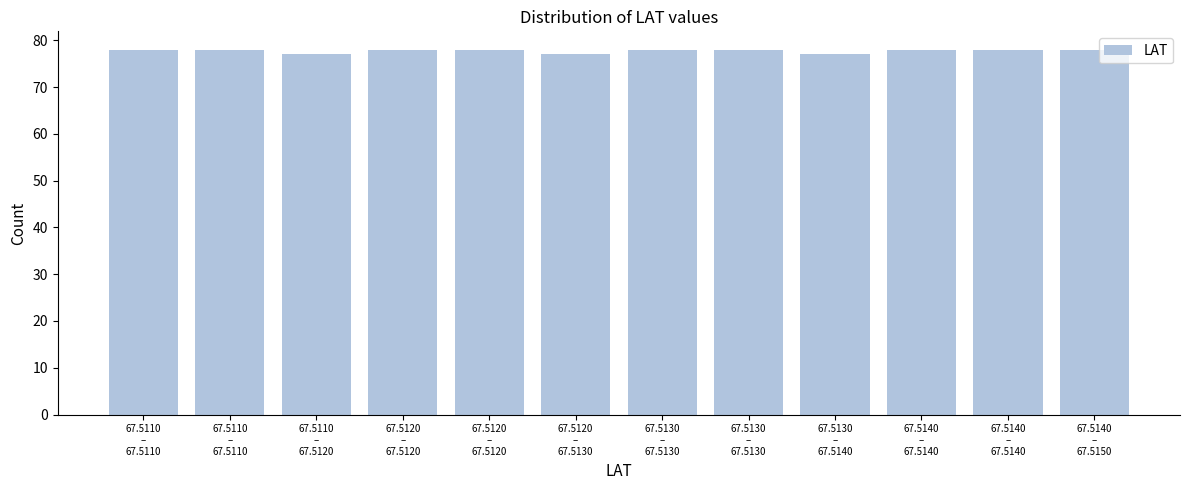

Count the number of categories in the chart.

12